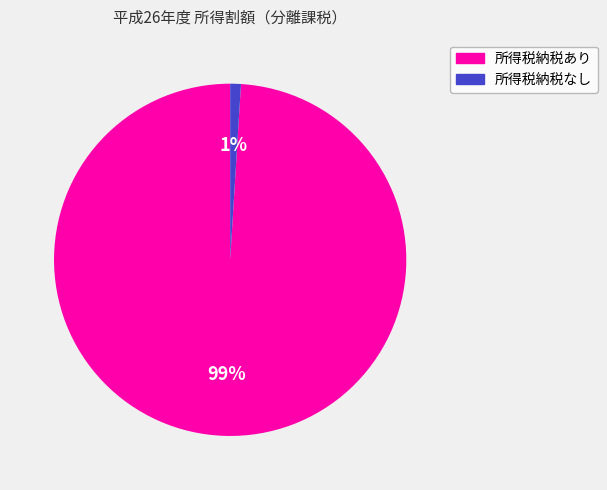

Count the number of slices in the pie.

2